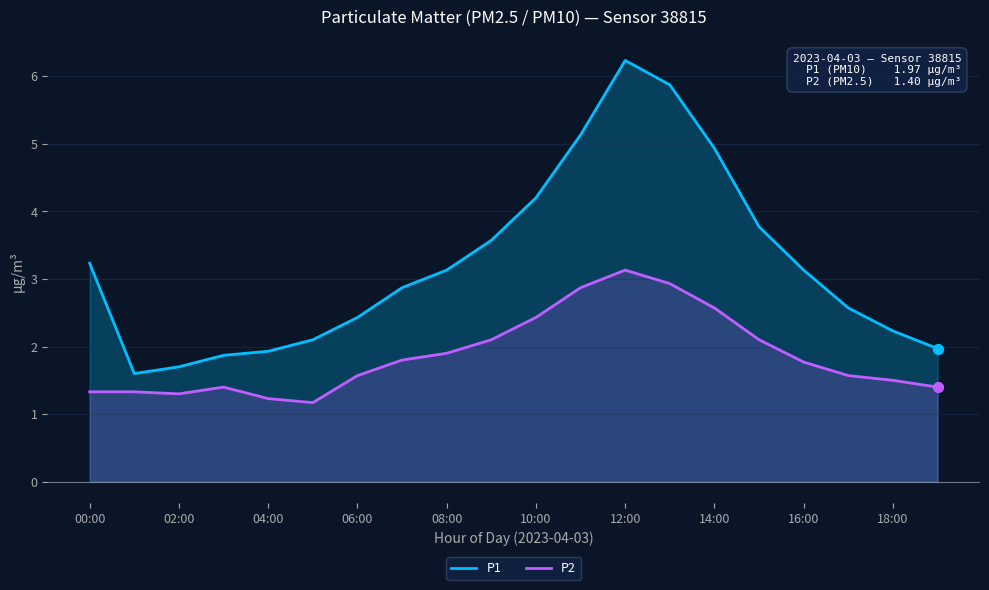

Where does the P1 series first go above 3?

00:00